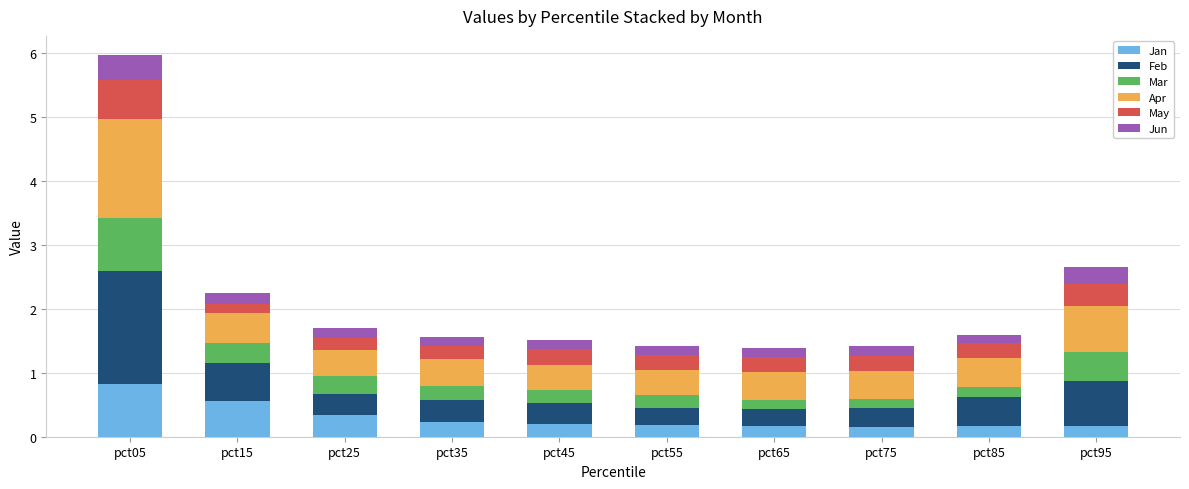

What is the total value across all series at pct05?

6.0